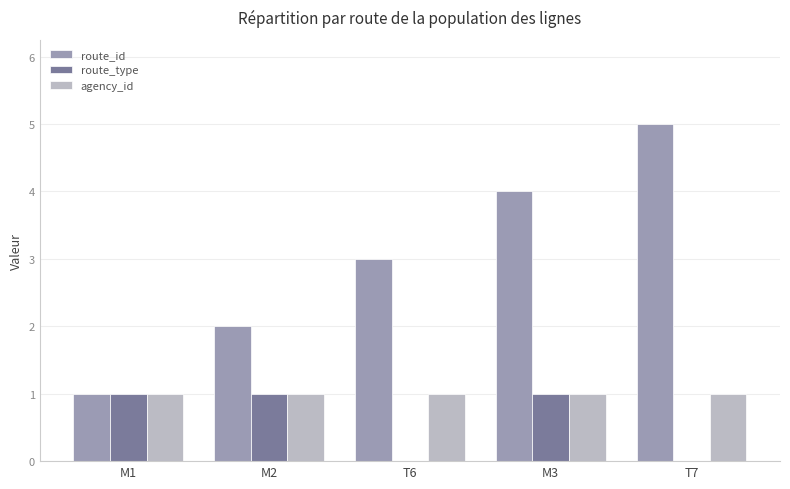

Reading left to right, what are all the values shown in this chart?

route_id: M1=1	M2=2	T6=3	M3=4	T7=5
route_type: M1=1	M2=1	T6=0	M3=1	T7=0
agency_id: M1=1	M2=1	T6=1	M3=1	T7=1